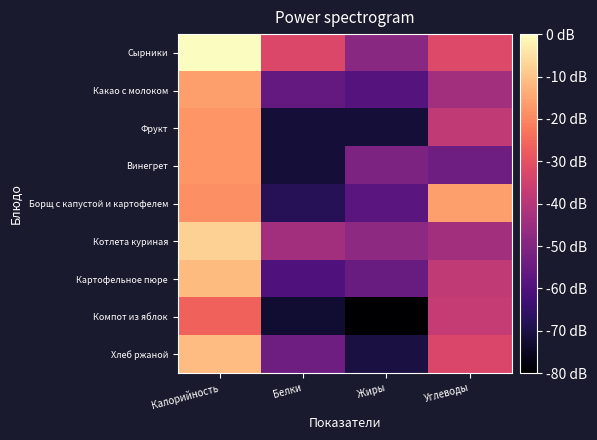

Reading left to right, list all the values displayed in this chart.

Сырники: Калорийность=5.8	Белки=3.4	Жиры=2.3	Углеводы=3.5
Какао с молоком: Калорийность=4.6	Белки=1.7	Жиры=1.5	Углеводы=2.6
Фрукт: Калорийность=4.5	Белки=0.6	Жиры=0.6	Углеводы=3.0
Винегрет: Калорийность=4.5	Белки=0.6	Жиры=2.1	Углеводы=1.9
Борщ с капустой и картофелем: Калорийность=4.4	Белки=0.9	Жиры=1.6	Углеводы=4.6
Котлета куриная: Калорийность=5.2	Белки=2.6	Жиры=2.3	Углеводы=2.6
Картофельное пюре: Калорийность=4.9	Белки=1.4	Жиры=1.8	Углеводы=3.0
Компот из яблок: Калорийность=3.9	Белки=0.5	Жиры=0.0	Углеводы=3.1
Хлеб ржаной: Калорийность=5.0	Белки=1.9	Жиры=0.7	Углеводы=3.4